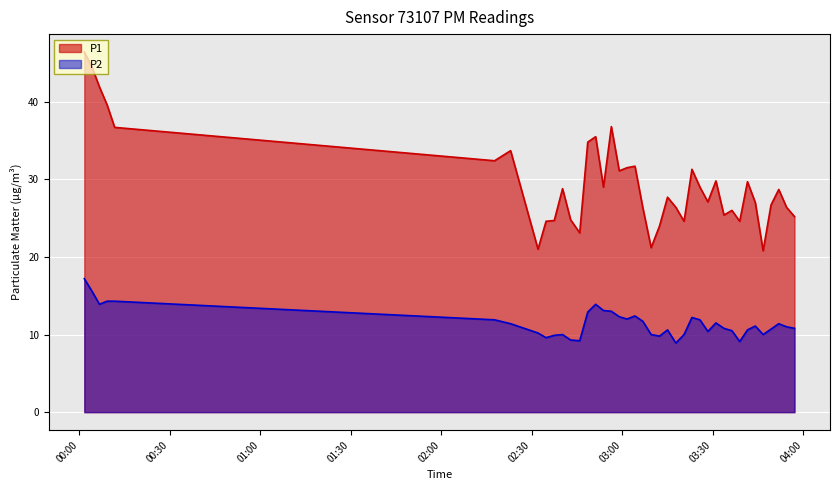

What is the difference between the maximum and minimum values in the P2 series?

8.3